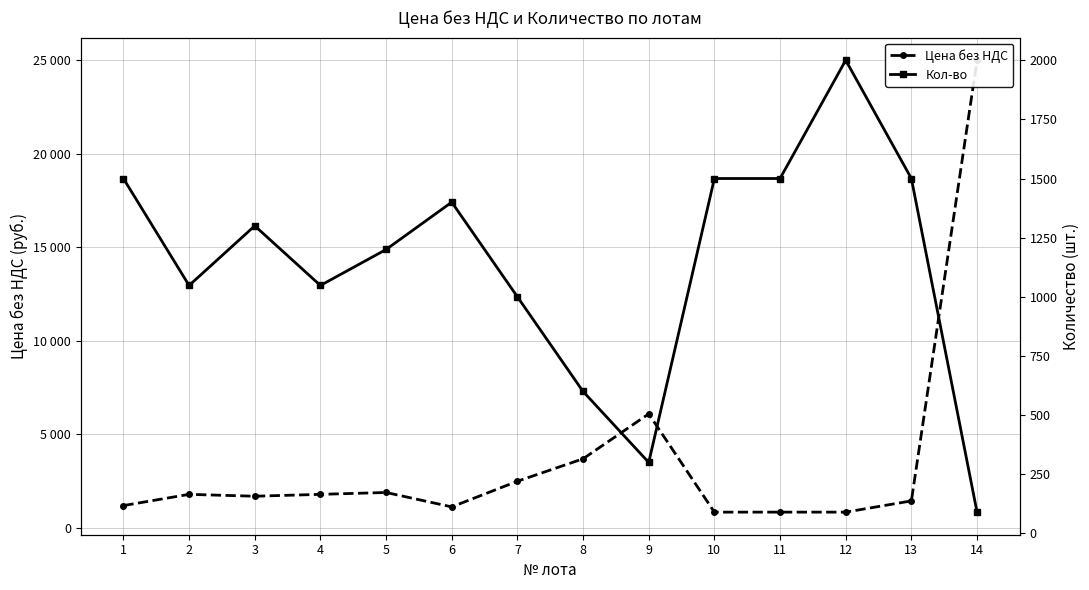

How many lines are shown in the chart?

2